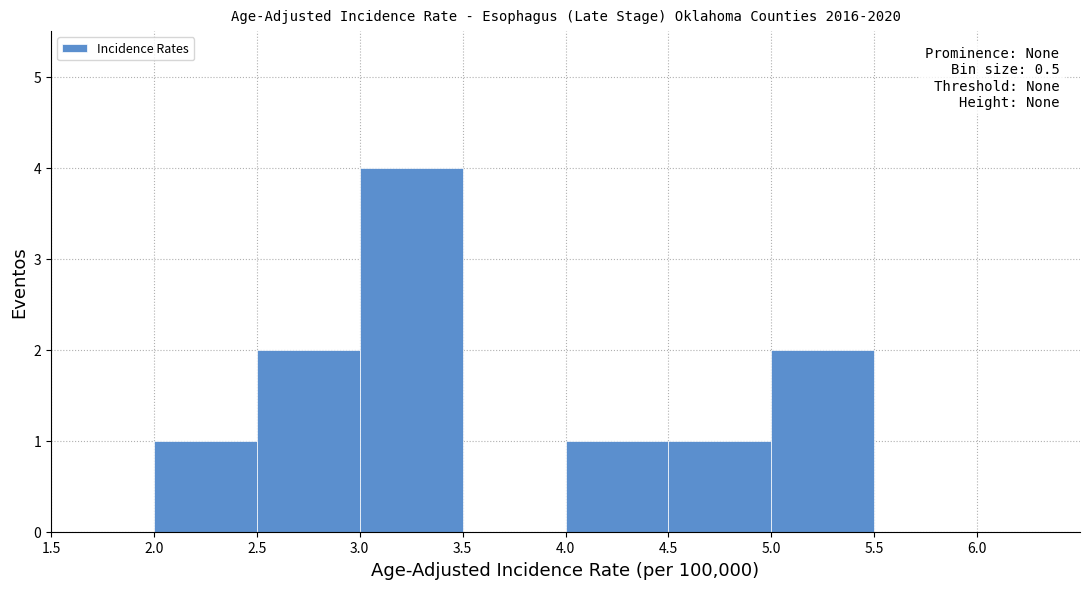

Which range on the x-axis has the tallest bar?

3.0 to 3.5